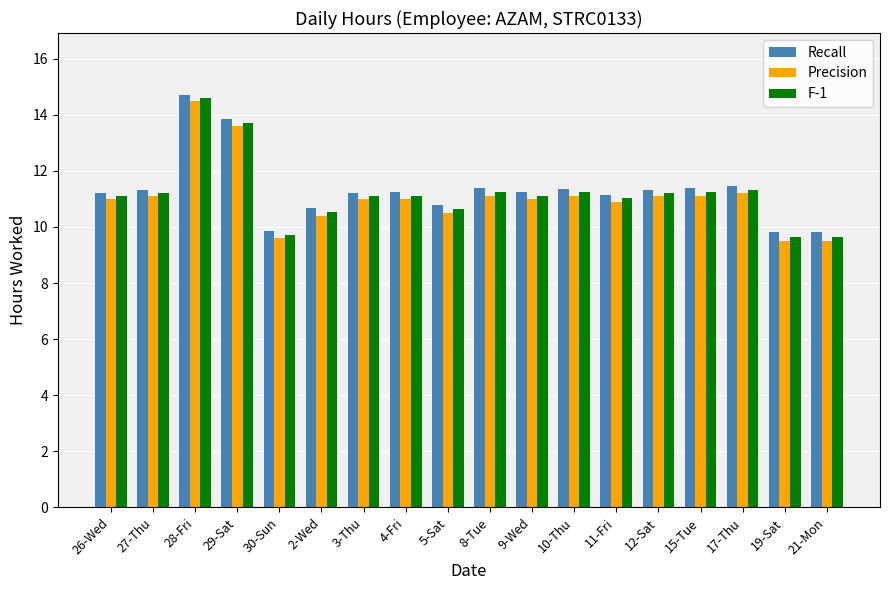

At 19-Sat, list the series in order from smallest to largest.

Precision, F-1, Recall